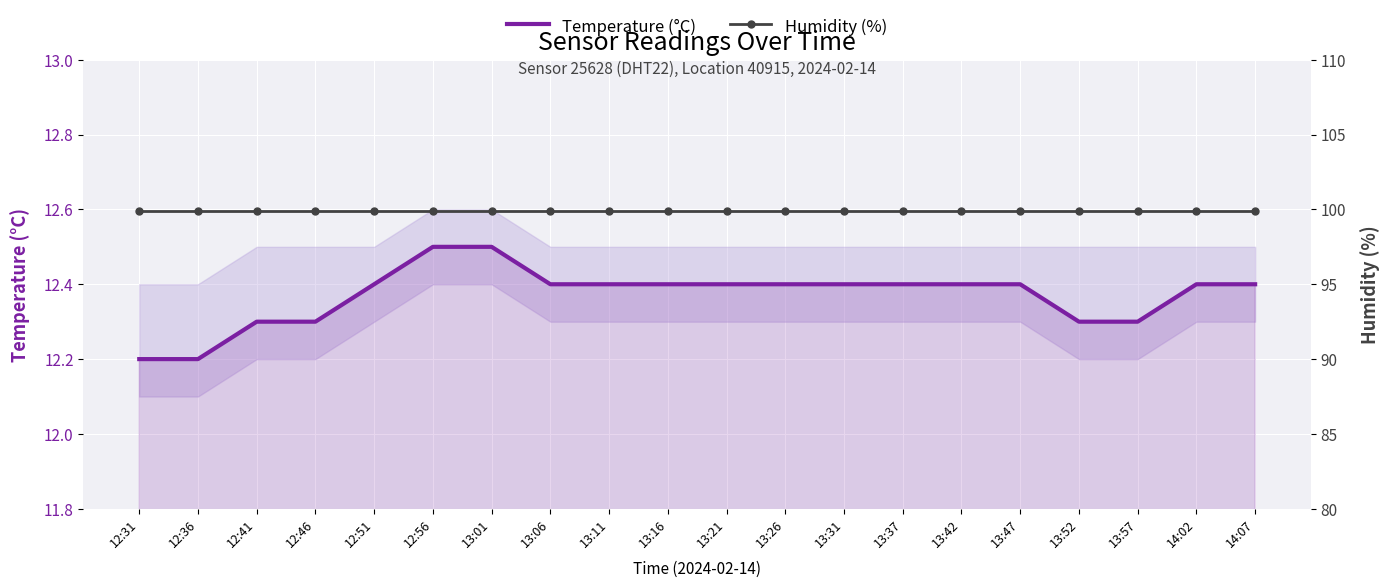

Which category has the lowest value across all series?

12:31